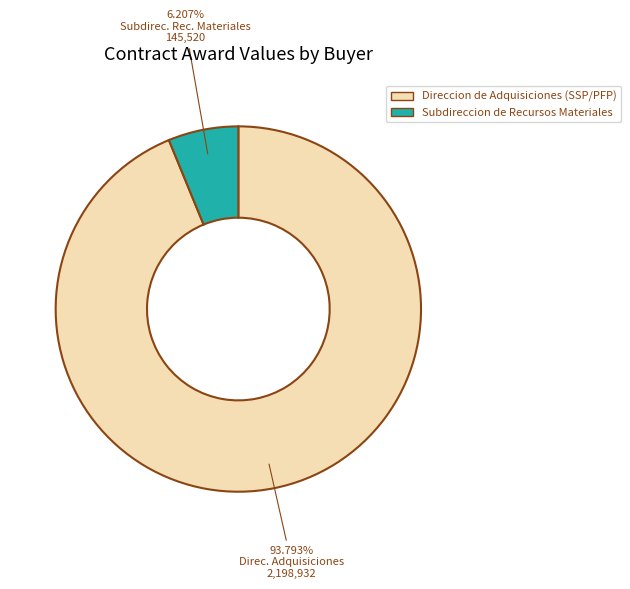

What percentage is the Direccion de Adquisiciones (SSP/PFP) slice, to the nearest percent?

94%